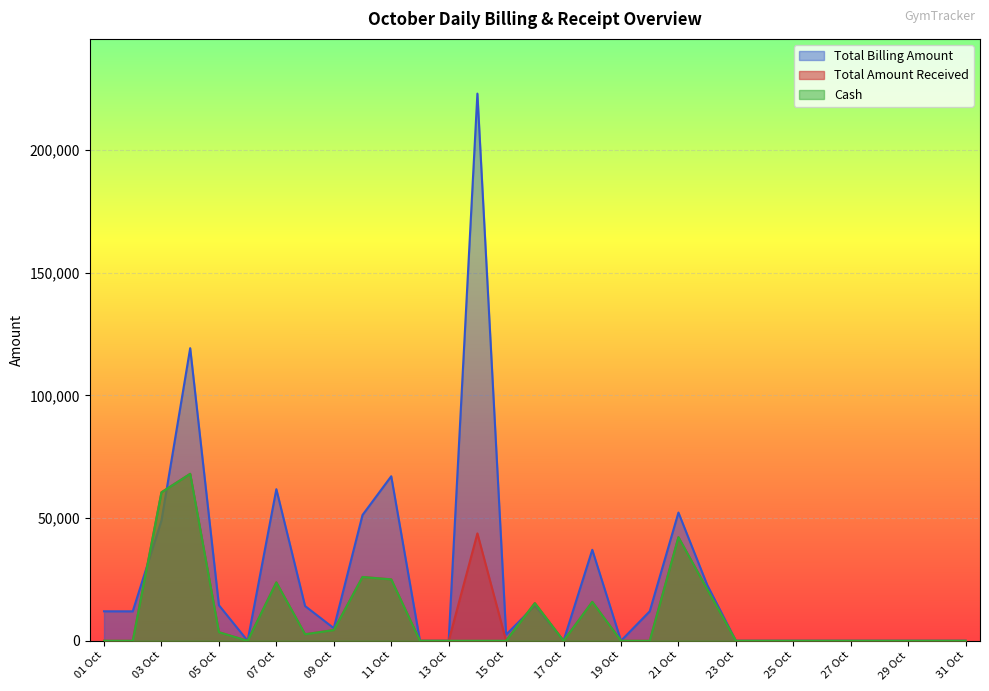

Where is the first local minimum for Cash?

02 Oct